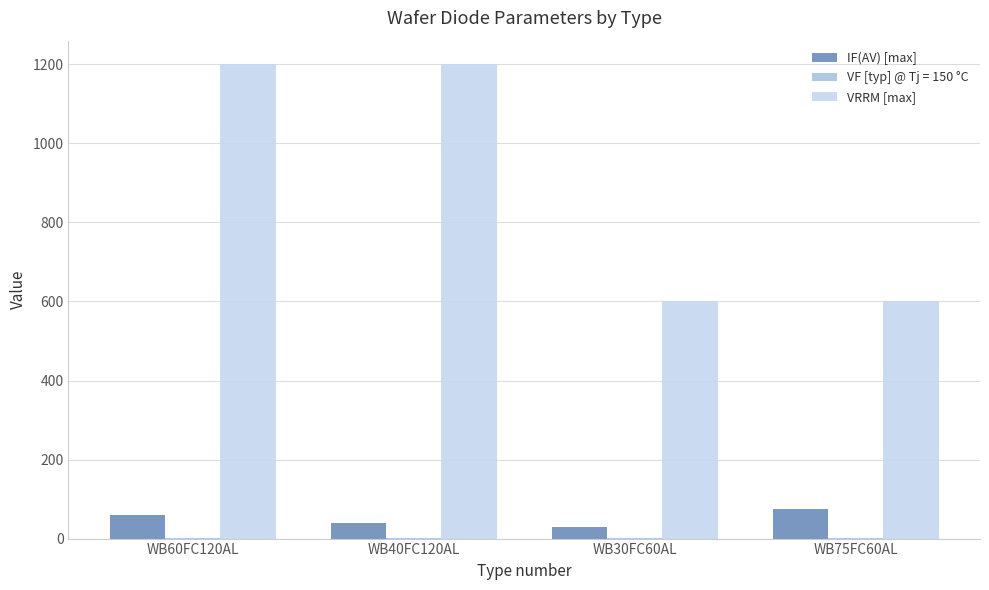

Is the value of VRRM [max] at WB60FC120AL greater than the value of IF(AV) [max] at WB75FC60AL?

Yes